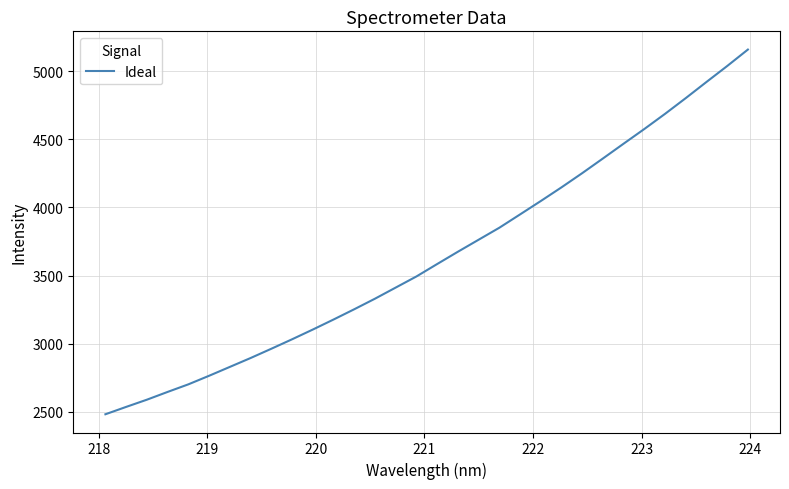

What is the difference between the maximum and minimum values?

2675.9